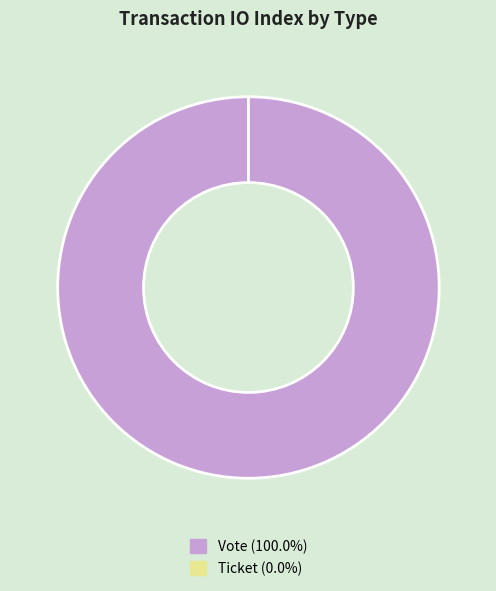

Does any single category account for the majority?

Yes